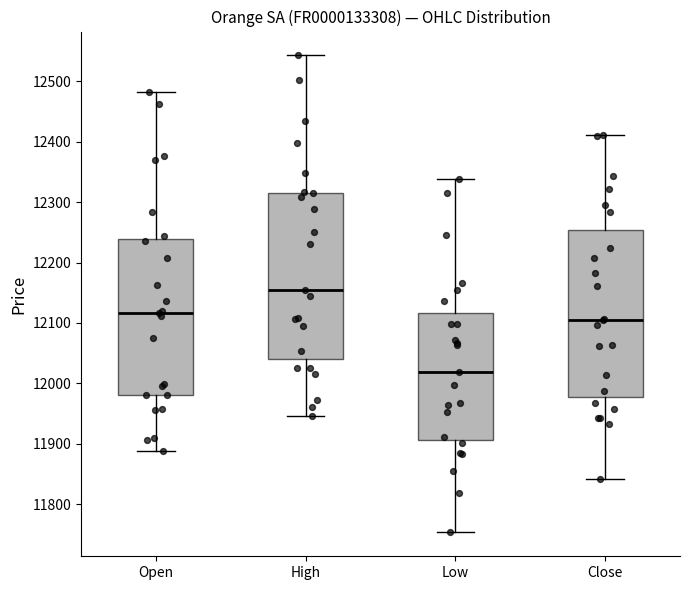

Which box has the highest median line?

High